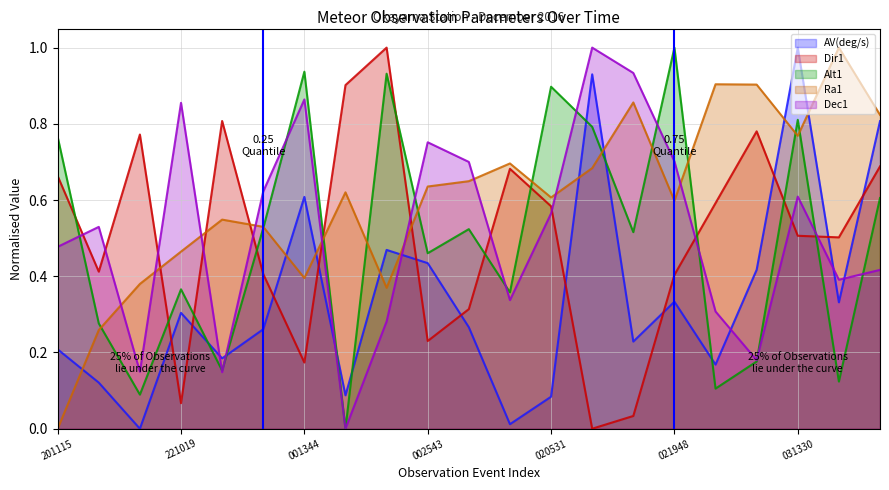

True or false: Alt1 has more than 0 interior local peaks.

True